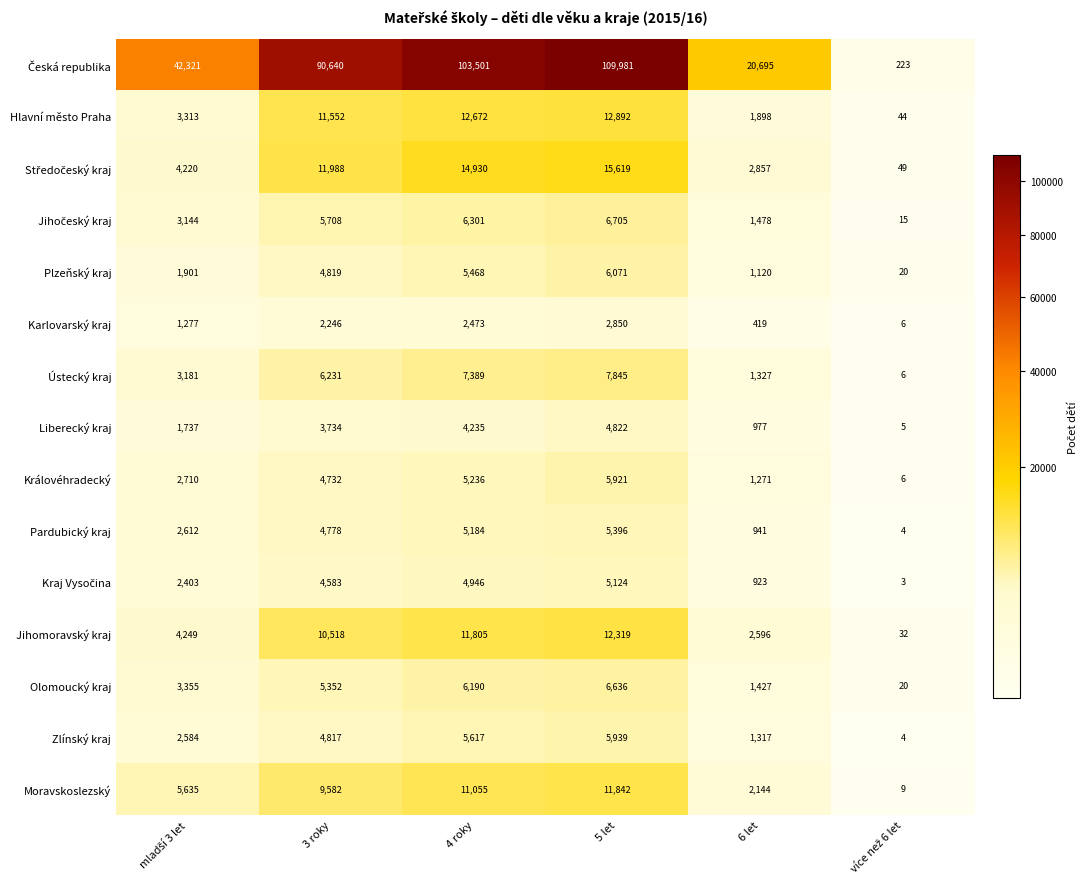

The value of Hlavní město Praha at 3 roky is 11552. True or false?

True